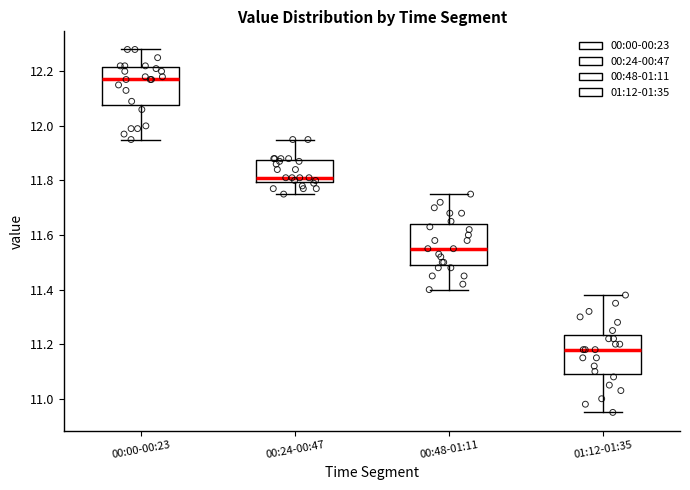

Where does the upper whisker of the box for 01:12-01:35 end on the y-axis? The values are not printed on the chart, so give them approximately, as read against the axis.

11.38